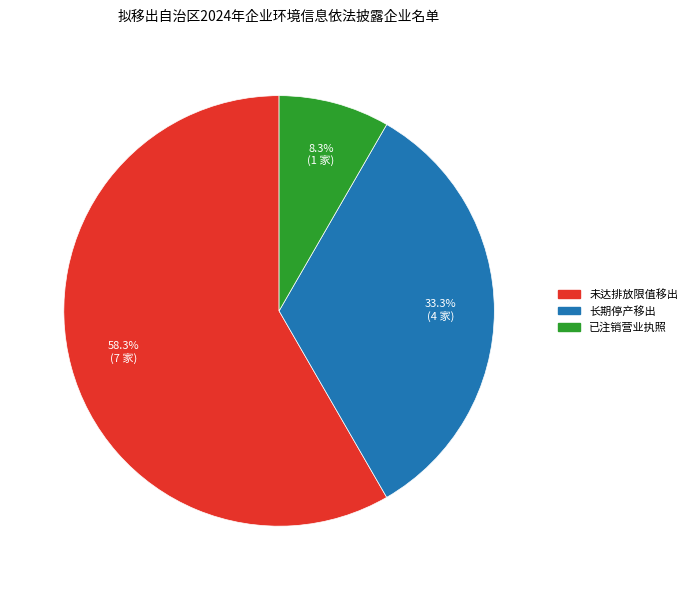

Is there a majority slice in this chart?

Yes